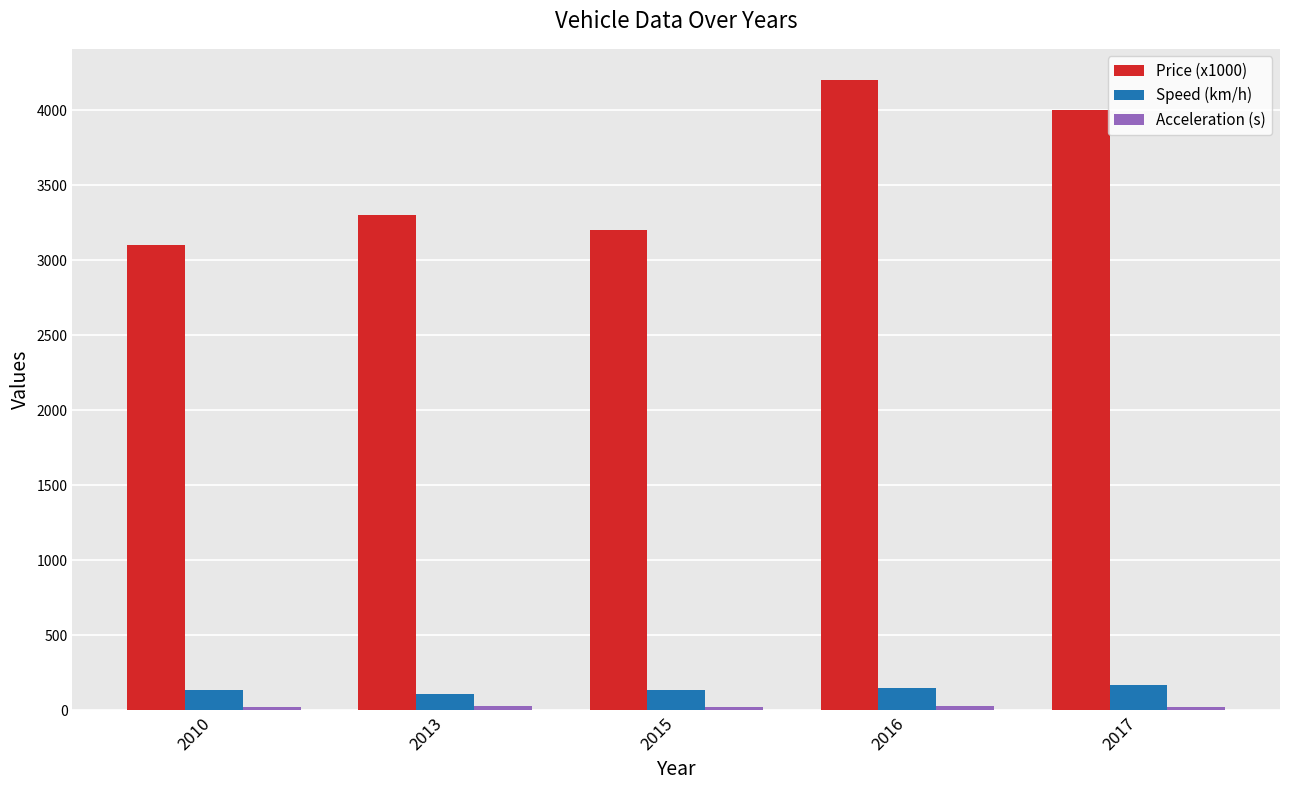

What is the sum of the Speed (km/h) values at 2013 and 2016?

255.0